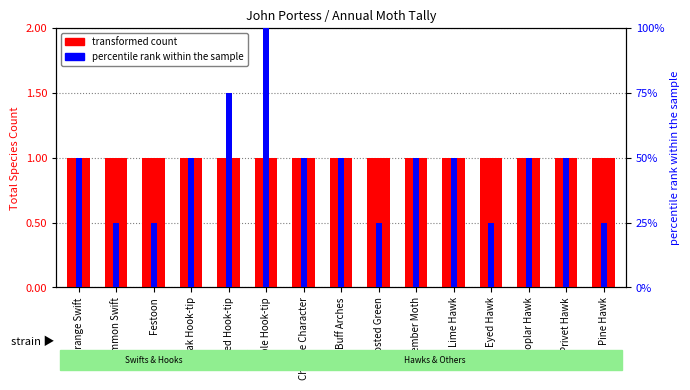

What is the difference between the percentile rank within the sample values at Buff Arches and Barred Hook-tip?

25